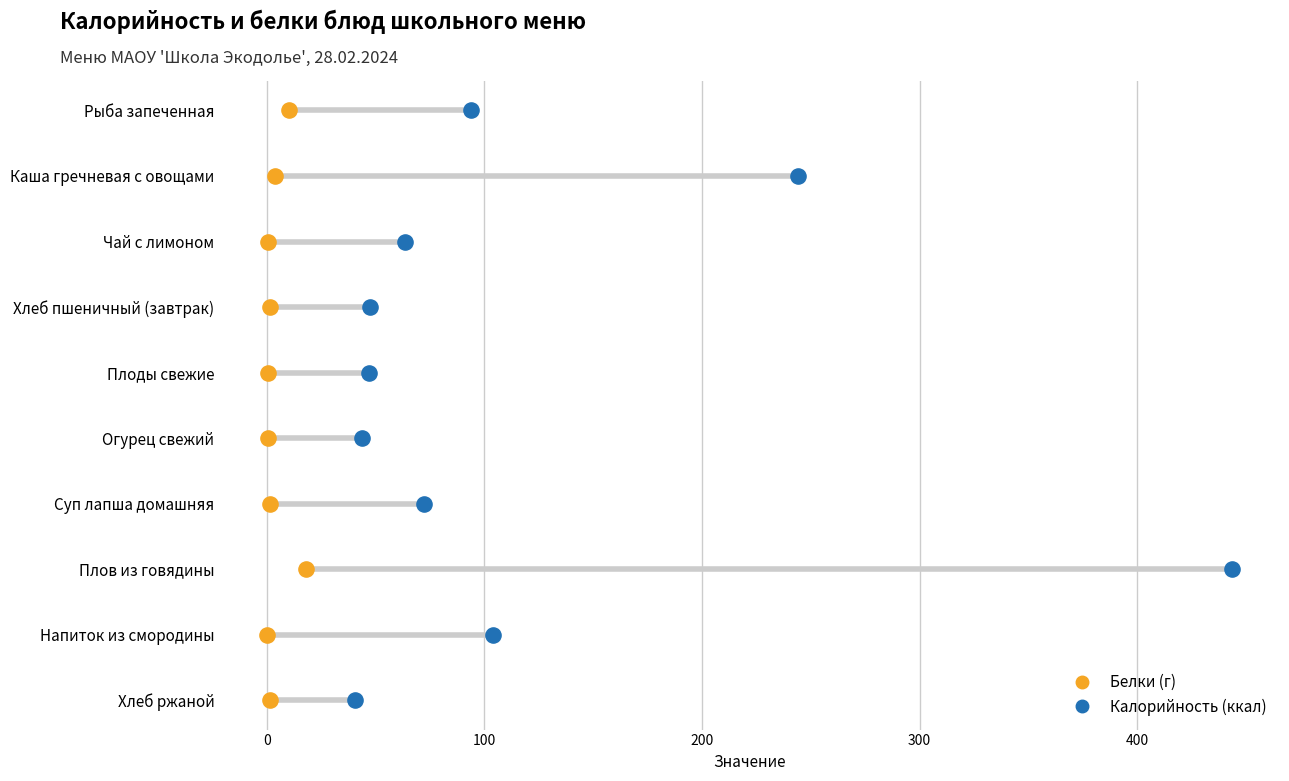

What are all the series names shown in the legend?

Белки (г), Калорийность (ккал)